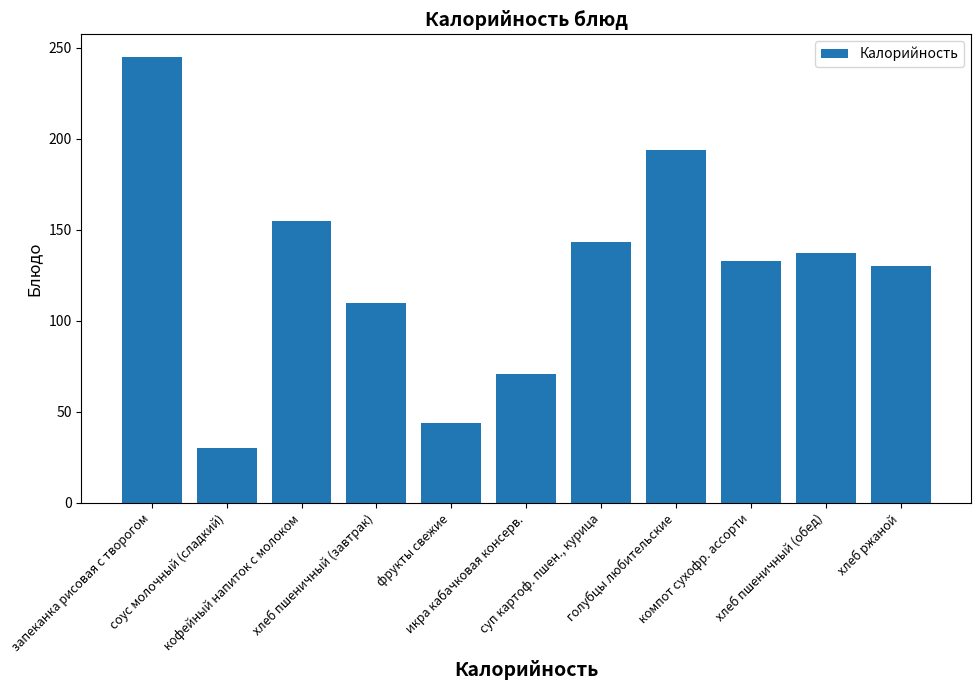

Reading right to left, transcribe all the data shown in this chart.

130	137	133	194	143	71	44	110	155	30	245